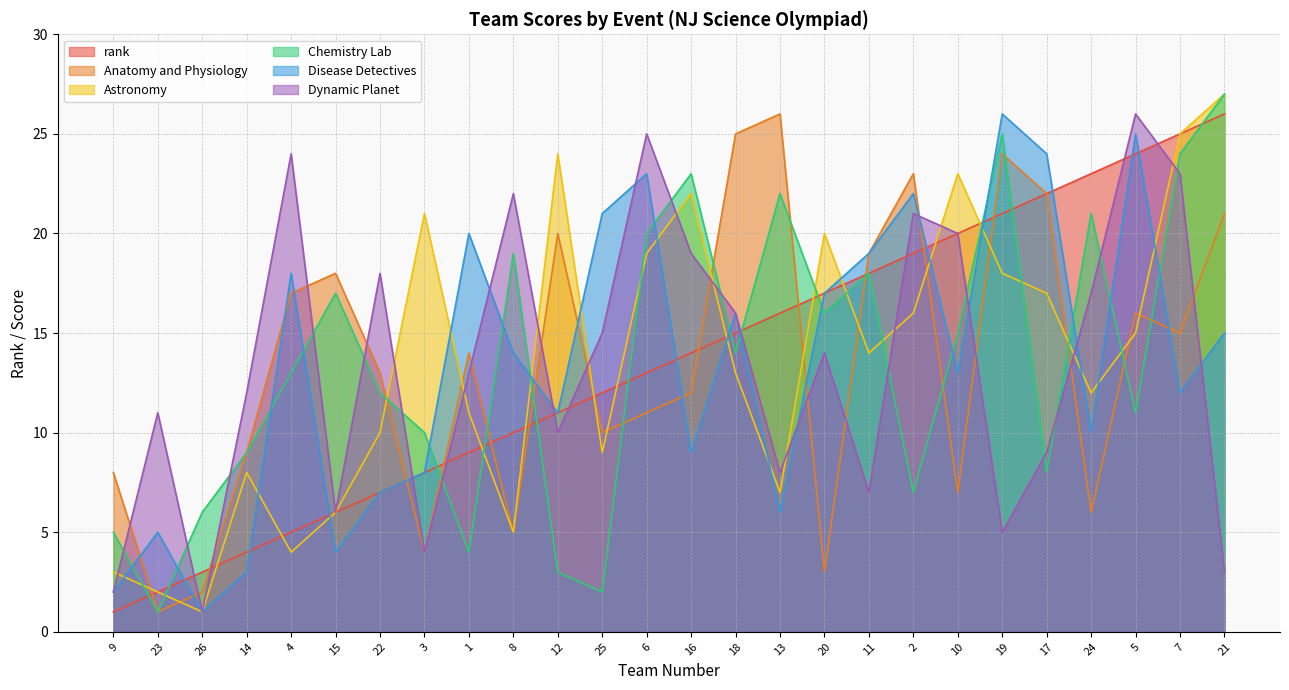

What is the maximum value shown in the chart?

27